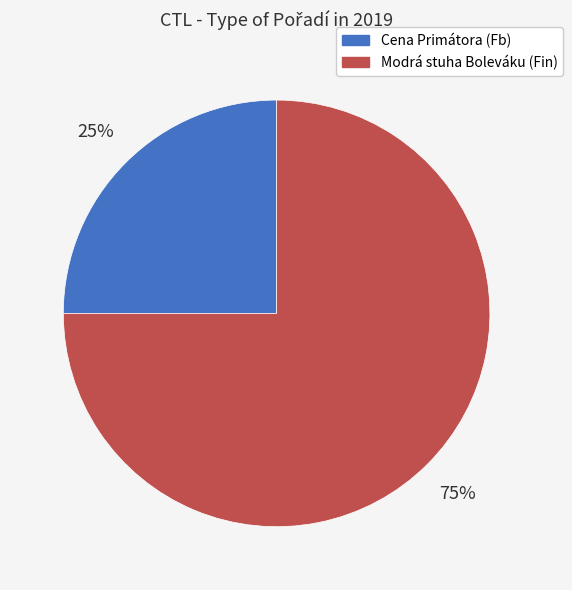

Is it true that Modrá stuha Boleváku (Fin) is 75% of the pie?

True